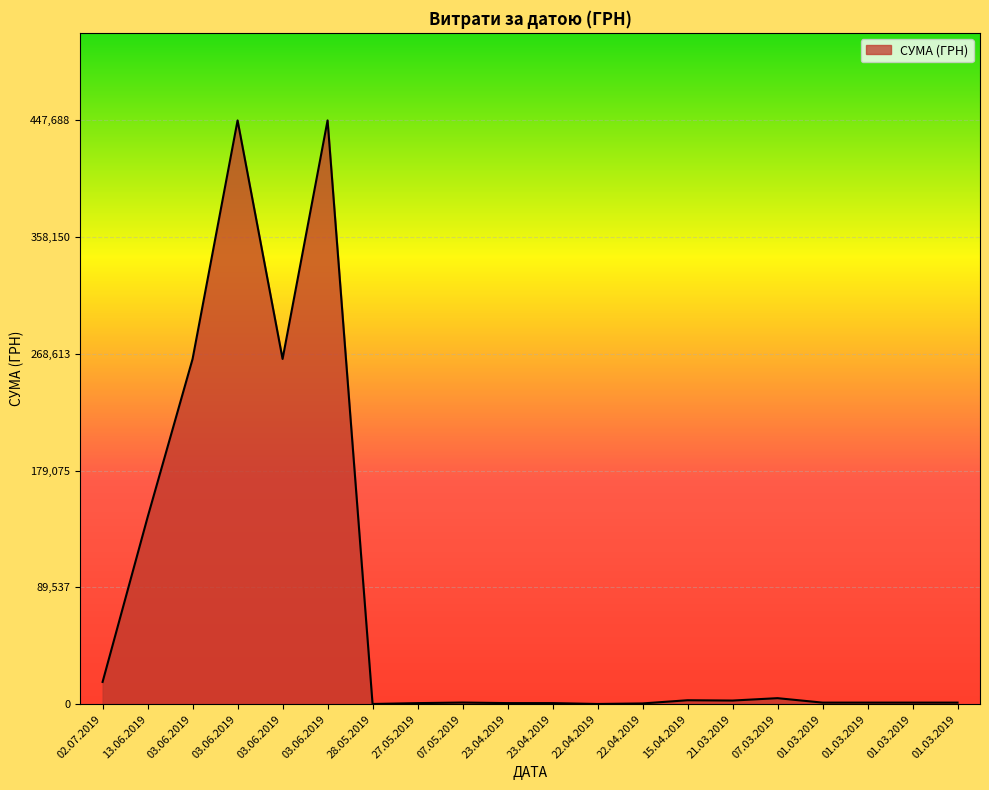

Between 15.04.2019 and 13.06.2019, which is larger?

13.06.2019